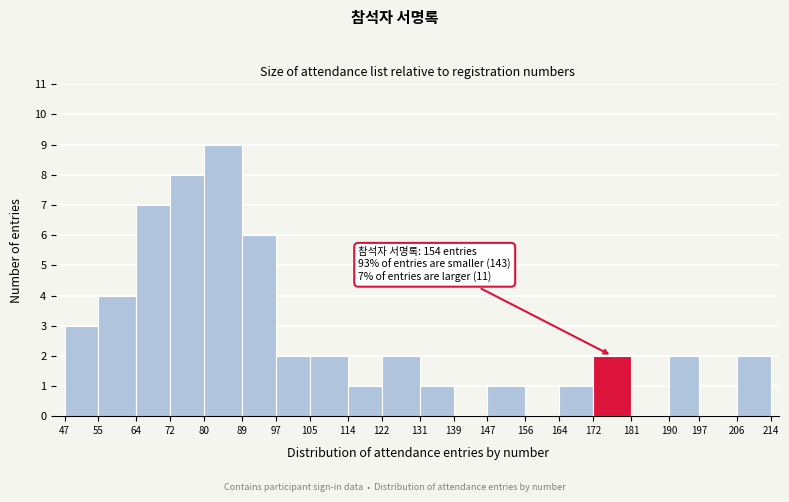

Over which range of the x-axis is the bar tallest?

80 to 89